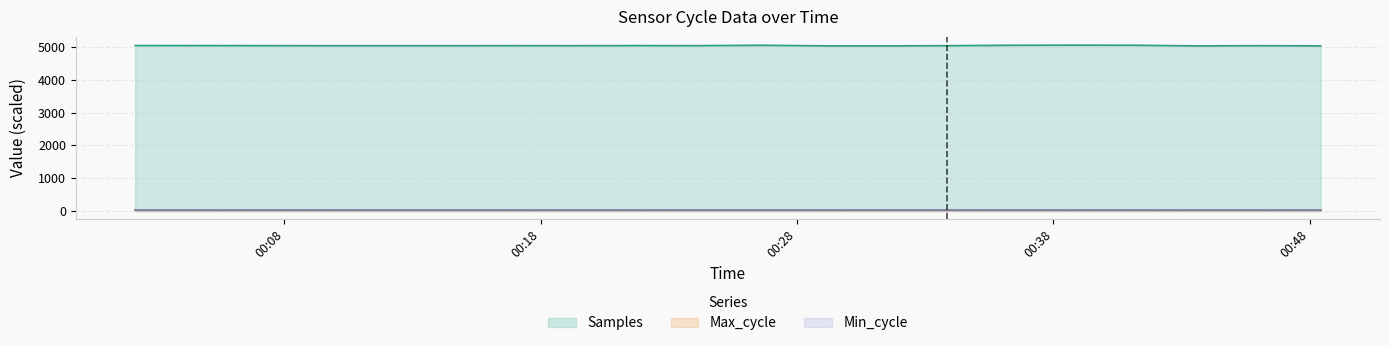

At which label is Max_cycle closest to 20?

2022/12/21 00:07:03